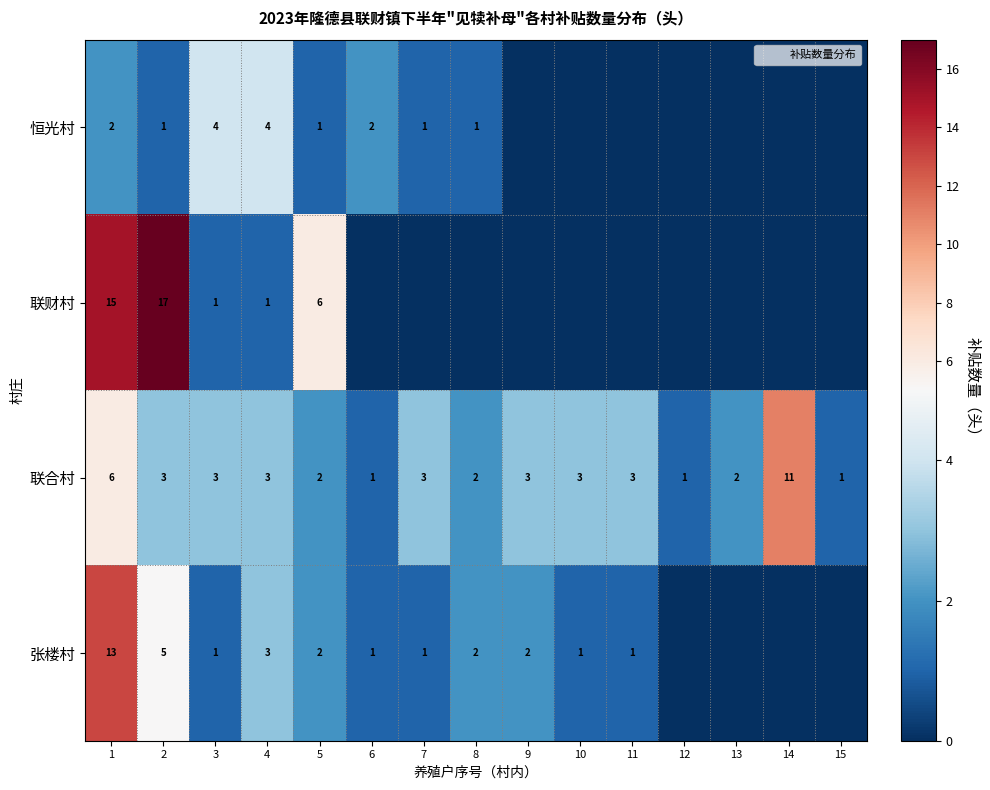

Between 10 and 2, which is larger?

2